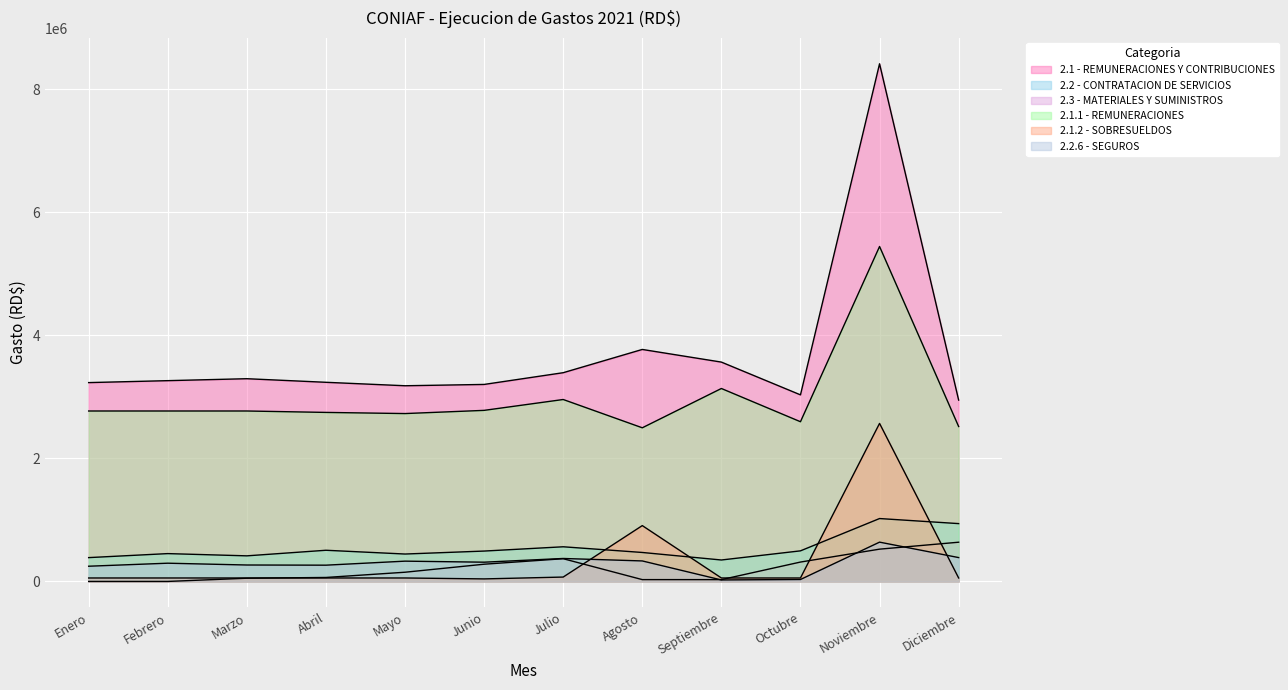

What is the label of the 11th point from the left?

Noviembre